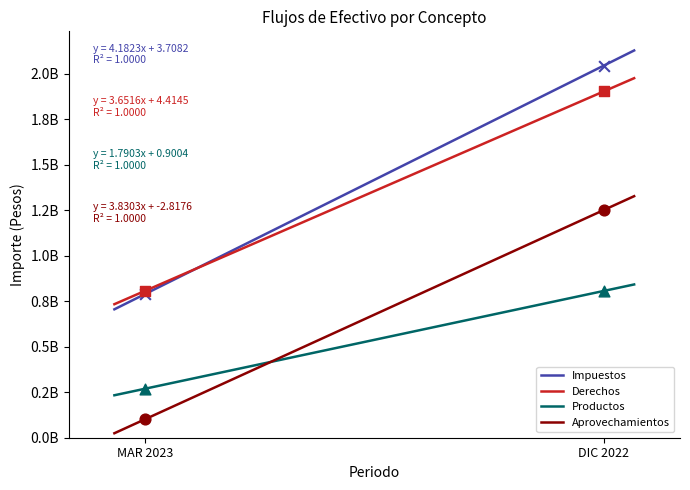

Which series contains the lowest Y value?

Aprovechamientos